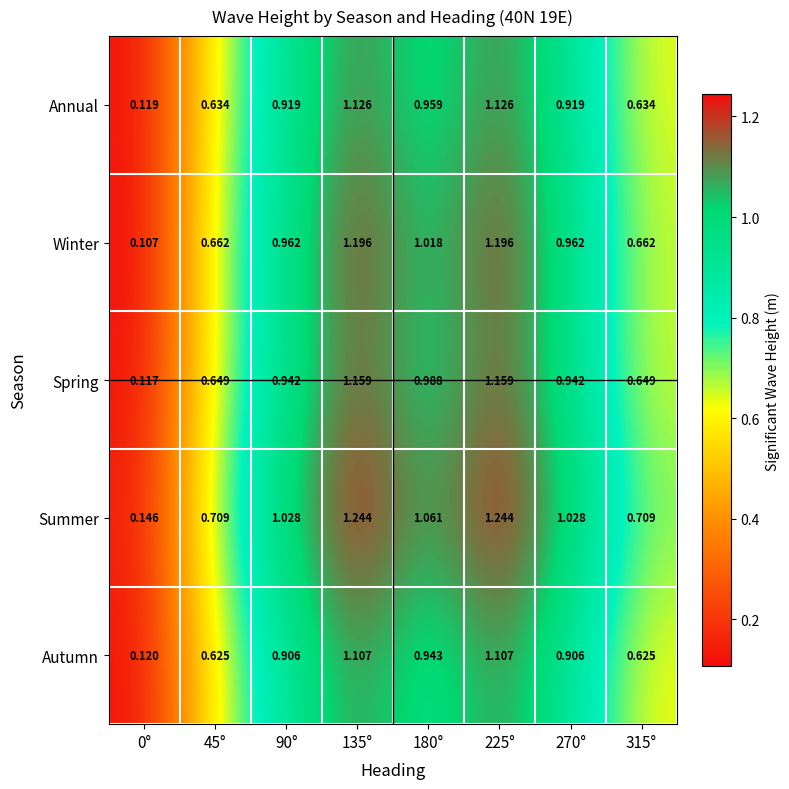

Which series has the largest range (max minus min)?

Summer